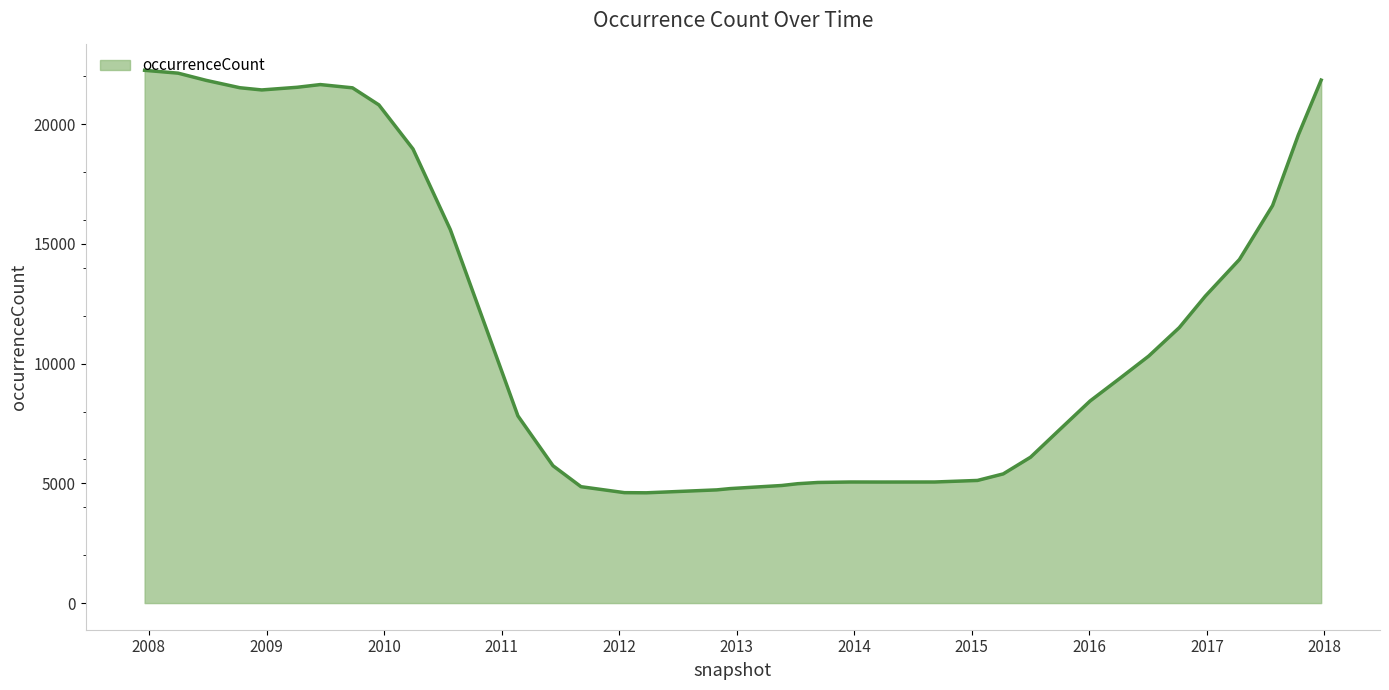

What is the greatest value displayed?

22251